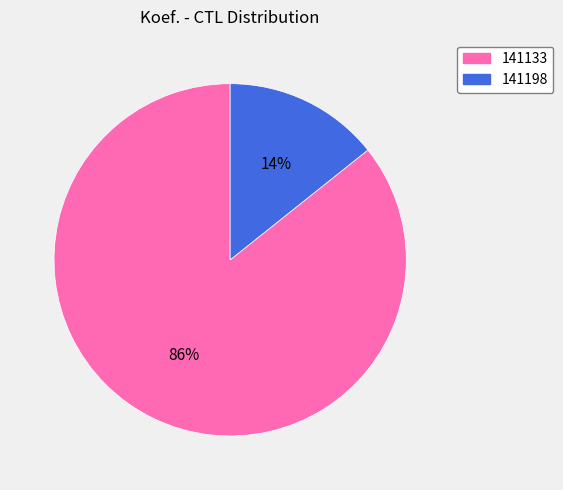

Which slice is the largest?

141133